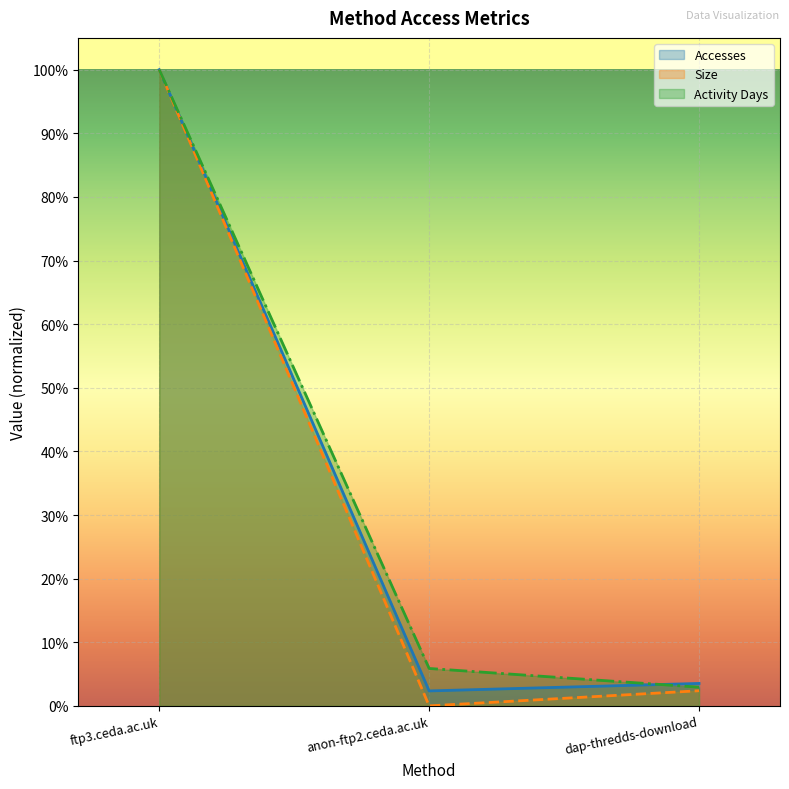

The value of Activity Days at ftp3.ceda.ac.uk is 1.0. True or false?

True